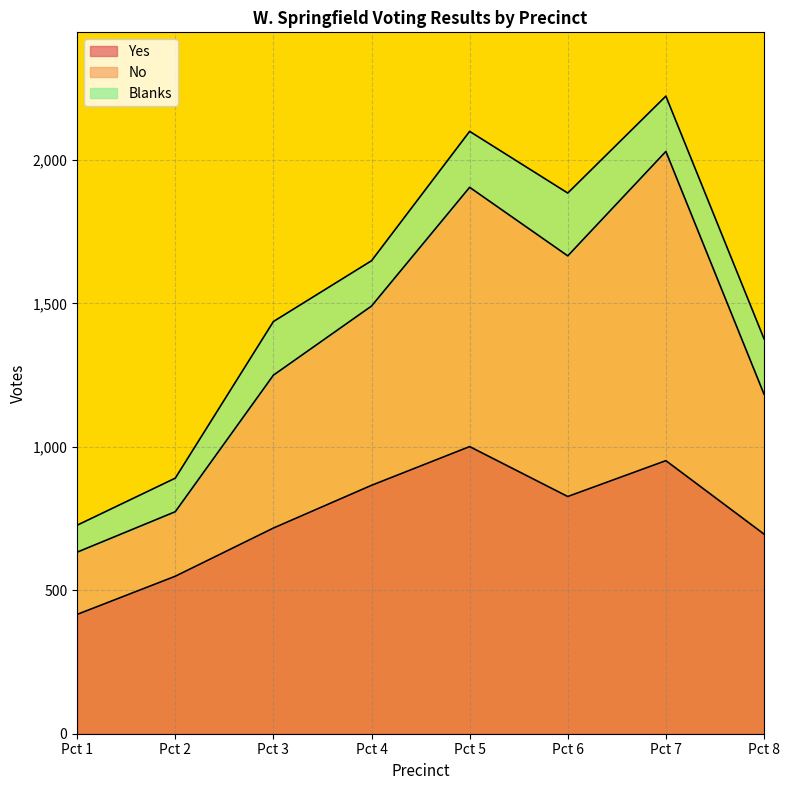

What is the total value across all series at Pct 5?

2100